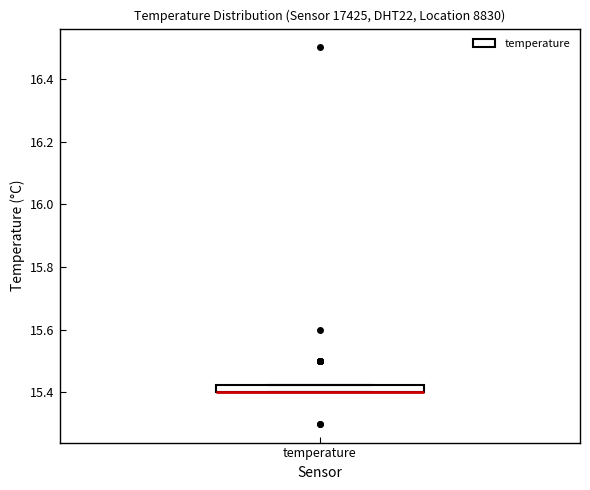

Where is the lower edge of the box for temperature on the y-axis? The values are not printed on the chart, so give them approximately, as read against the axis.

15.40